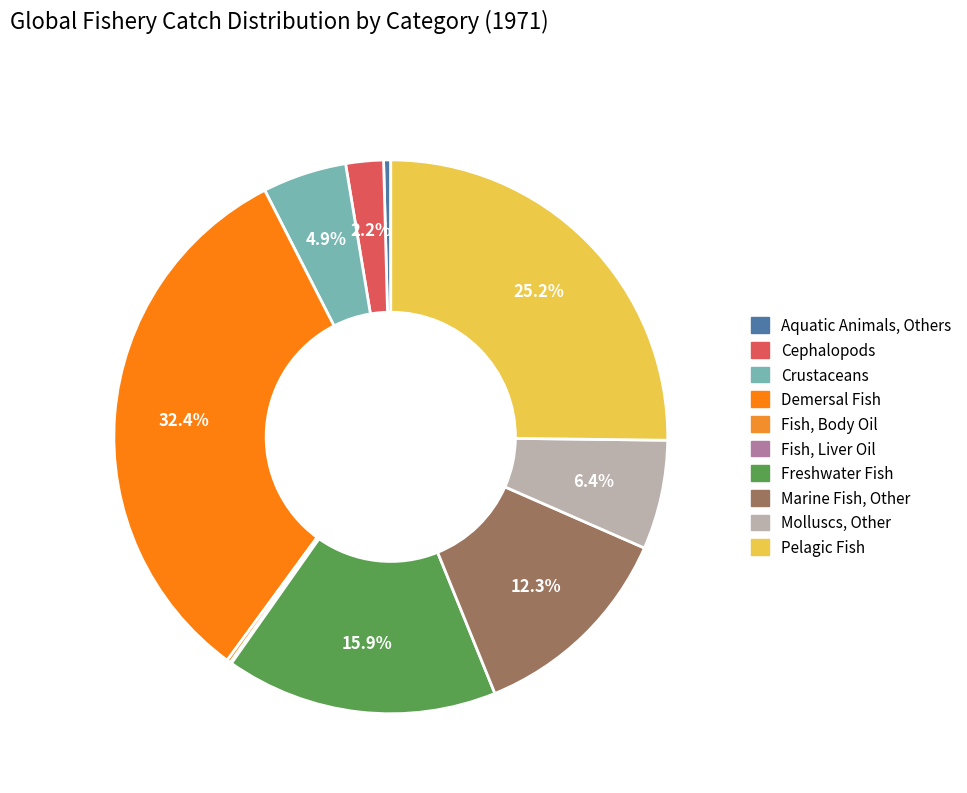

How many slices are in this pie chart?

10